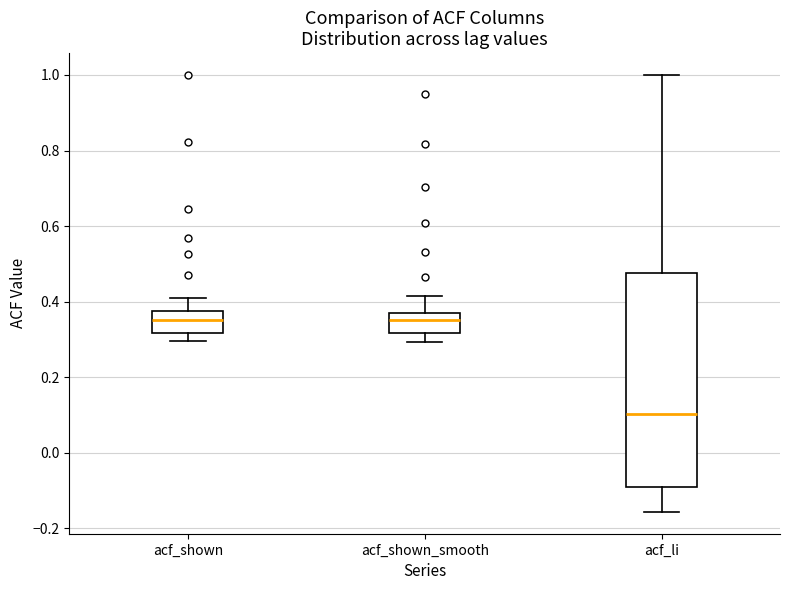

Reading left to right, transcribe this box plot: for each box, give where its median line is, the range the box spans, and where its two whiskers end, as read against the y-axis. The values are not printed on the chart, so give them approximately, as read against the axis.

acf_shown: median 0.36, box 0.32 to 0.38, whiskers 0.30 to 0.42
acf_shown_smooth: median 0.36 (inside the box), box 0.32 to 0.36, whiskers 0.30 to 0.42
acf_li: median 0.10, box -0.08 to 0.48, whiskers -0.16 to 1.00